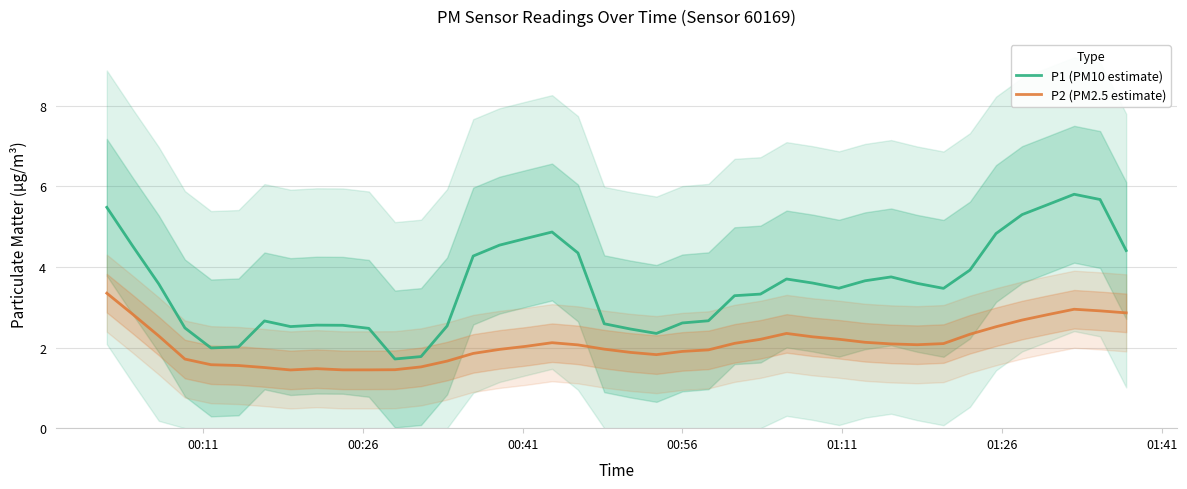

What is the sum of all P1 (PM10 estimate) values?

141.6